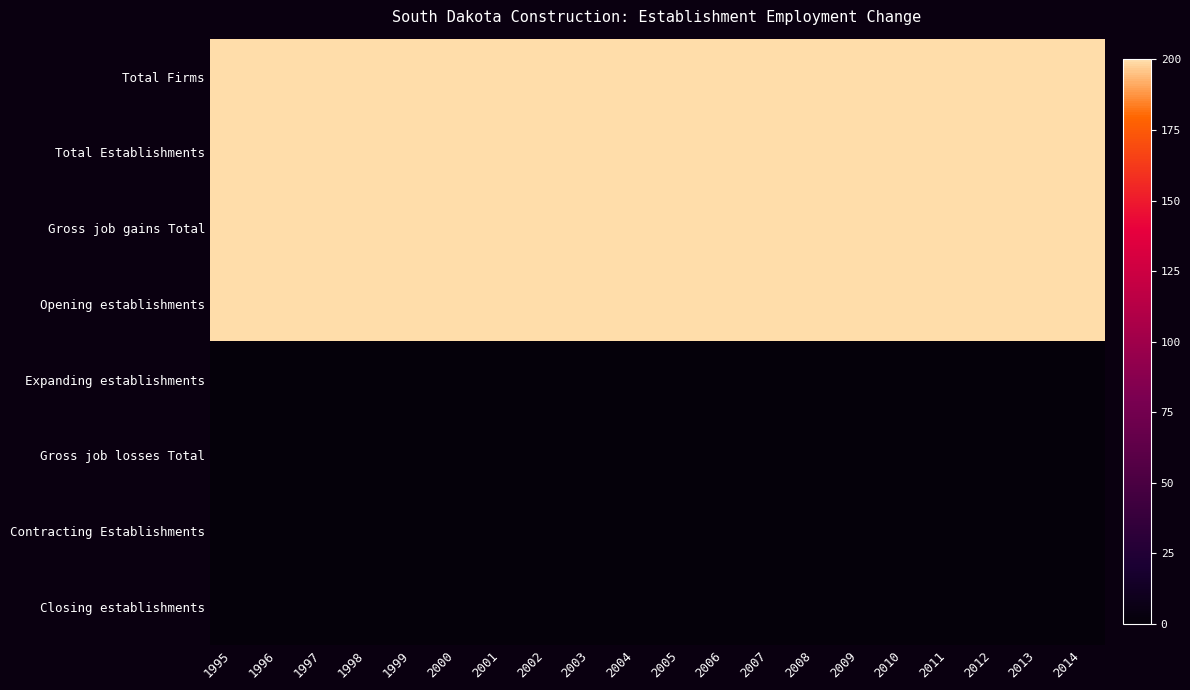

Reading left to right, transcribe all the data shown in this chart.

Total Firms: 1995=200	1996=200	1997=200	1998=200	1999=200	2000=200	2001=200	2002=200	2003=200	2004=200	2005=200	2006=200	2007=200	2008=200	2009=200	2010=200	2011=200	2012=200	2013=200	2014=200
Total Establishments: 1995=200	1996=200	1997=200	1998=200	1999=200	2000=200	2001=200	2002=200	2003=200	2004=200	2005=200	2006=200	2007=200	2008=200	2009=200	2010=200	2011=200	2012=200	2013=200	2014=200
Gross job gains Total: 1995=200	1996=200	1997=200	1998=200	1999=200	2000=200	2001=200	2002=200	2003=200	2004=200	2005=200	2006=200	2007=200	2008=200	2009=200	2010=200	2011=200	2012=200	2013=200	2014=200
Opening establishments: 1995=200	1996=200	1997=200	1998=200	1999=200	2000=200	2001=200	2002=200	2003=200	2004=200	2005=200	2006=200	2007=200	2008=200	2009=200	2010=200	2011=200	2012=200	2013=200	2014=200
Expanding establishments: 1995=0	1996=0	1997=0	1998=0	1999=0	2000=0	2001=0	2002=0	2003=0	2004=0	2005=0	2006=0	2007=0	2008=0	2009=0	2010=0	2011=0	2012=0	2013=0	2014=0
Gross job losses Total: 1995=0	1996=0	1997=0	1998=0	1999=0	2000=0	2001=0	2002=0	2003=0	2004=0	2005=0	2006=0	2007=0	2008=0	2009=0	2010=0	2011=0	2012=0	2013=0	2014=0
Contracting Establishments: 1995=0	1996=0	1997=0	1998=0	1999=0	2000=0	2001=0	2002=0	2003=0	2004=0	2005=0	2006=0	2007=0	2008=0	2009=0	2010=0	2011=0	2012=0	2013=0	2014=0
Closing establishments: 1995=0	1996=0	1997=0	1998=0	1999=0	2000=0	2001=0	2002=0	2003=0	2004=0	2005=0	2006=0	2007=0	2008=0	2009=0	2010=0	2011=0	2012=0	2013=0	2014=0